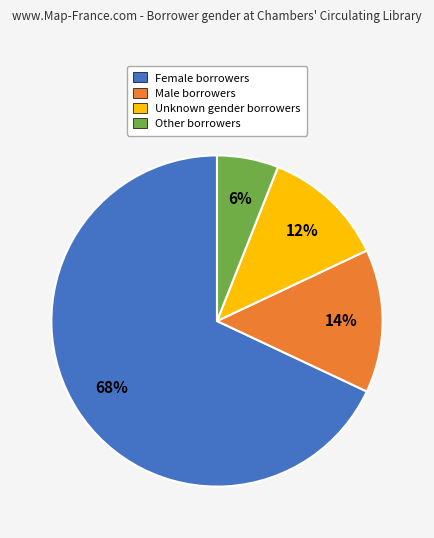

True or false: Other accounts for 1% of the total.

False